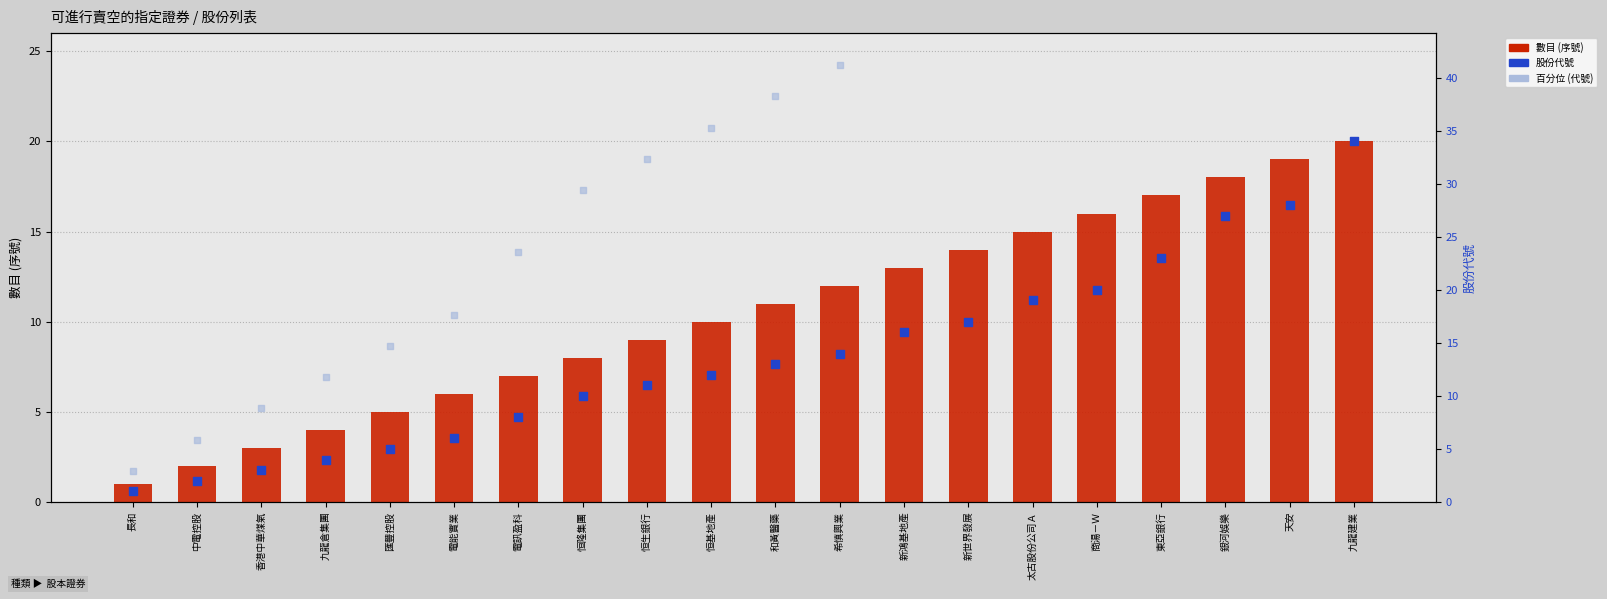

Is the value of 股份代號 at 電訊盈科 greater than the value of 百分位 (代號) at 太古股份公司Ａ?

No